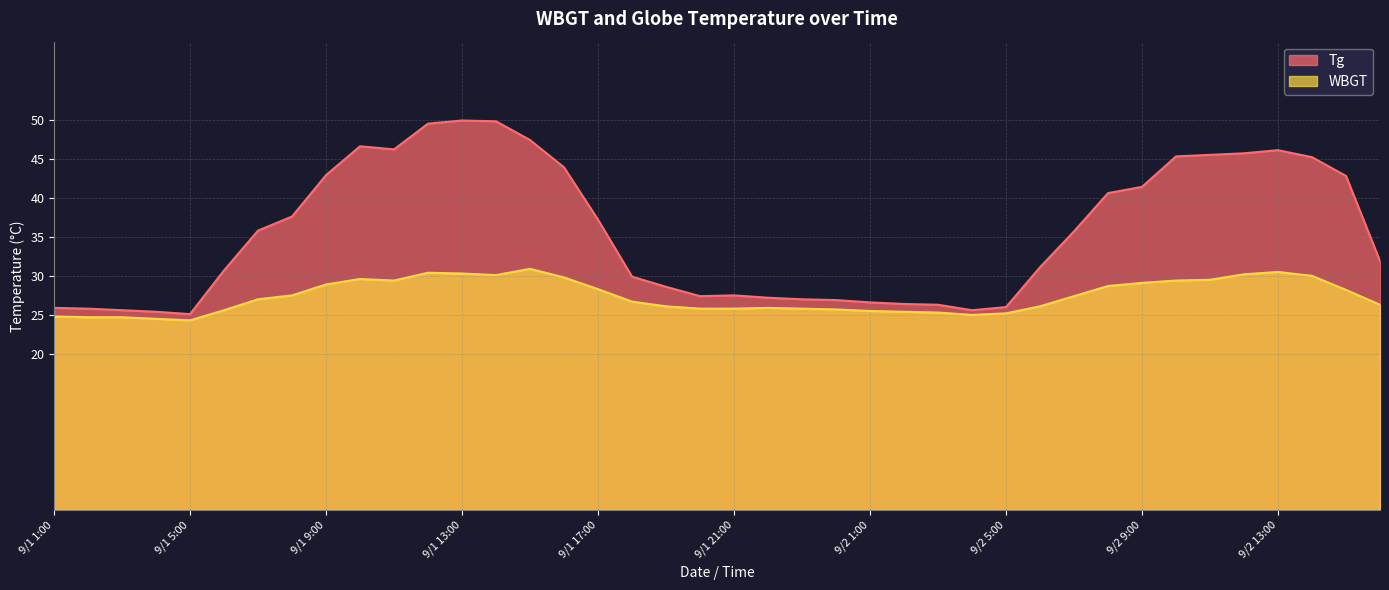

What position from the left is 9/2 10:00?

34